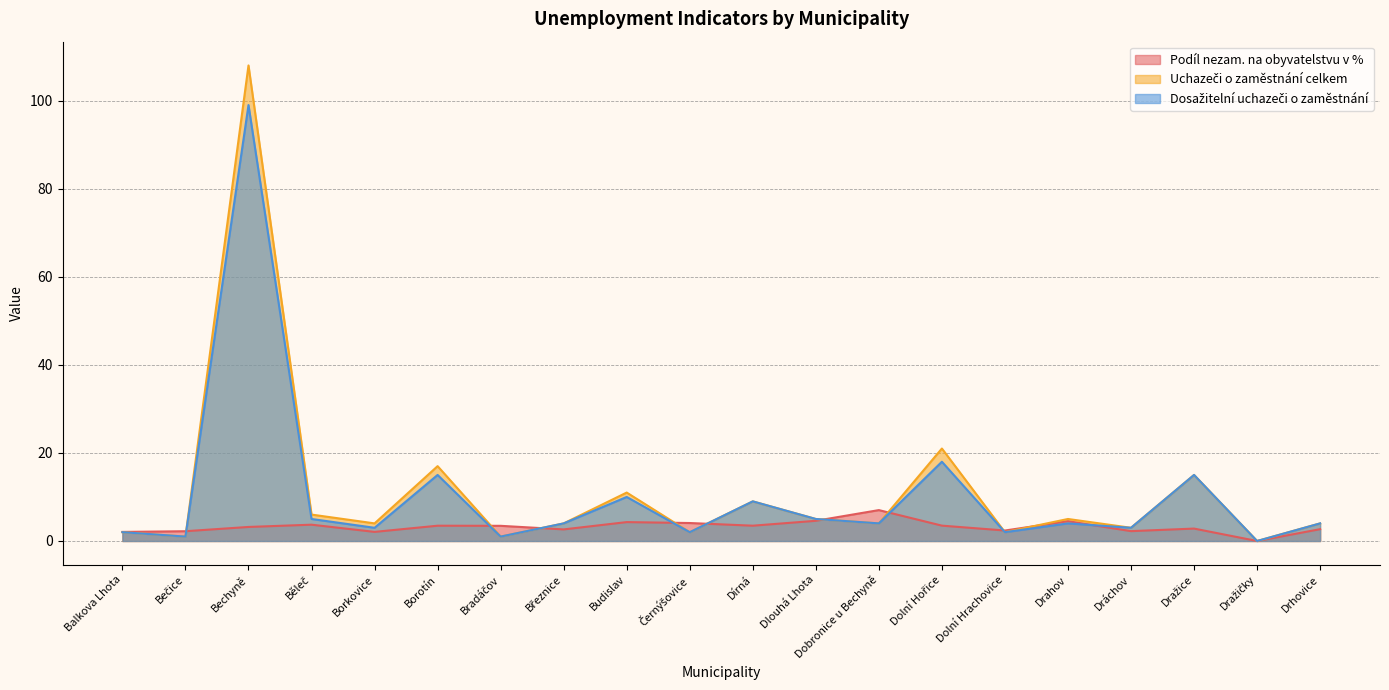

What is the sum of all Podíl nezam. na obyvatelstvu v % values?

64.4